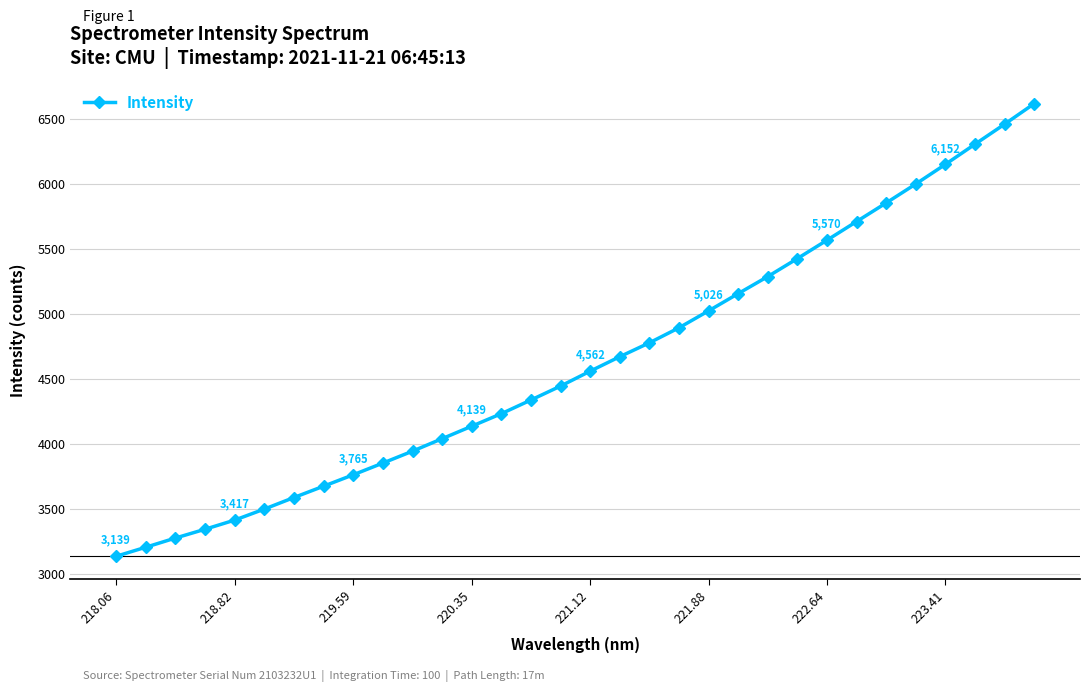

How many values exceed 4562?

16